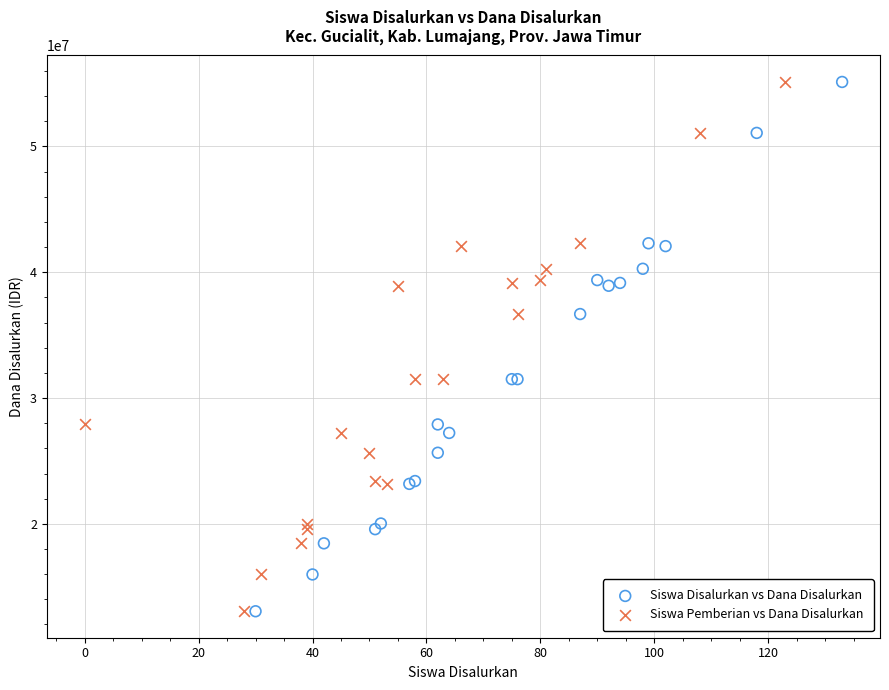

What are all the series names shown in the legend?

Siswa Disalurkan vs Dana Disalurkan, Siswa Pemberian vs Dana Disalurkan